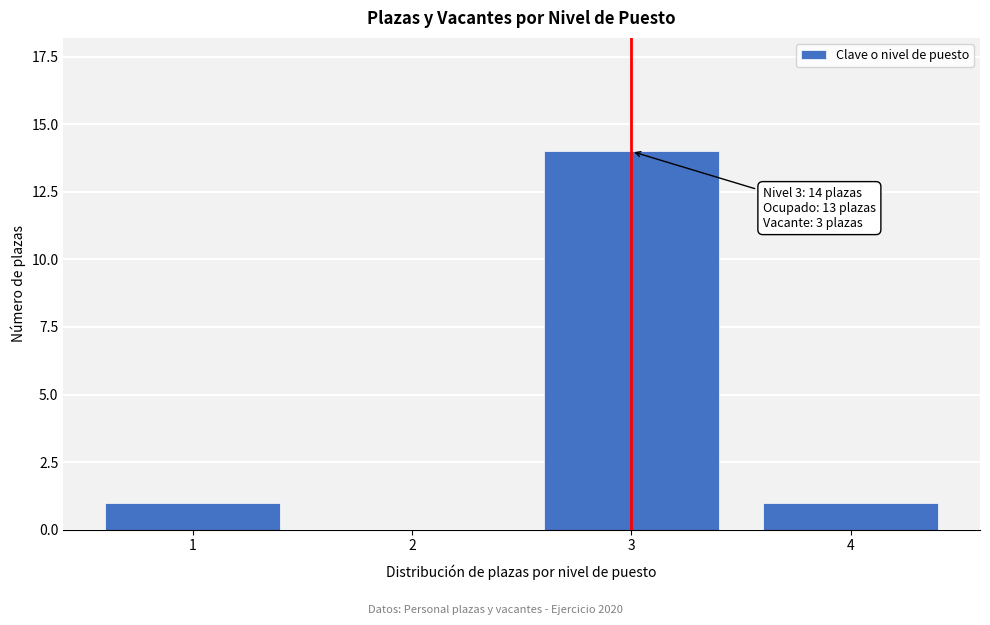

Reading left to right, list all the values displayed in this chart.

1=1	2=0	3=14	4=1